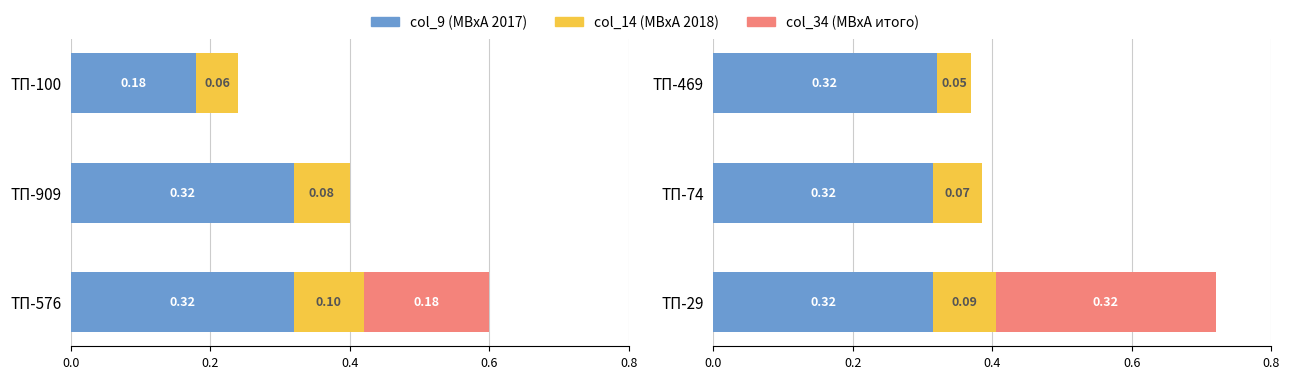

Between ТП-29 and ТП-469, which series saw the biggest shift?

col_34 (МВхА итого)